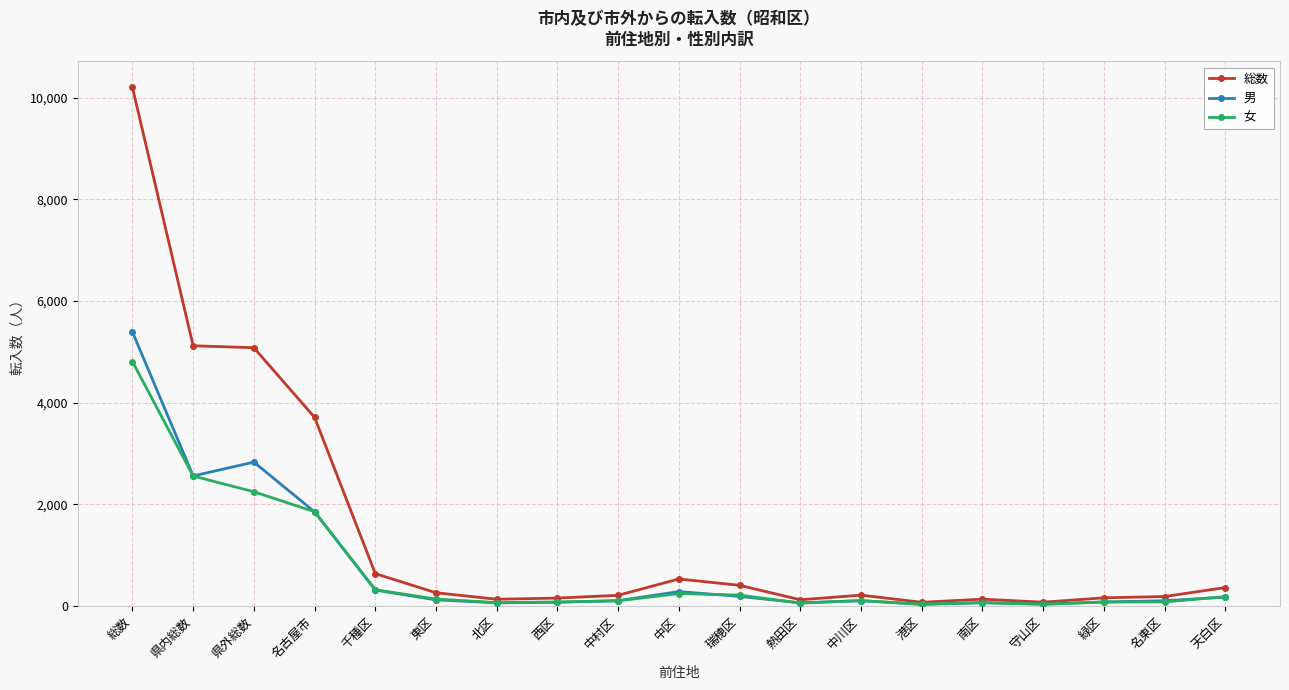

What is the value of the 女 point at the 7th from the left?

70